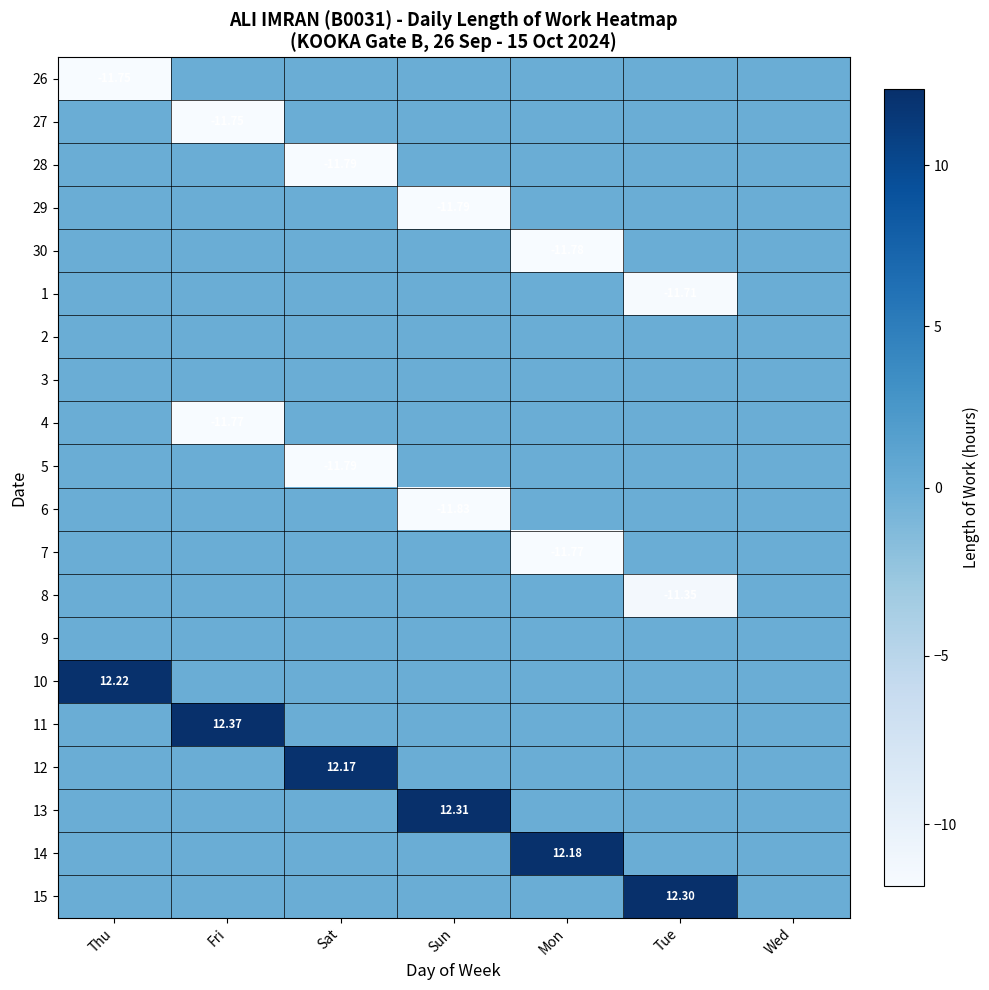

Is the value of 26 at Thu greater than the value of 1 at Thu?

No